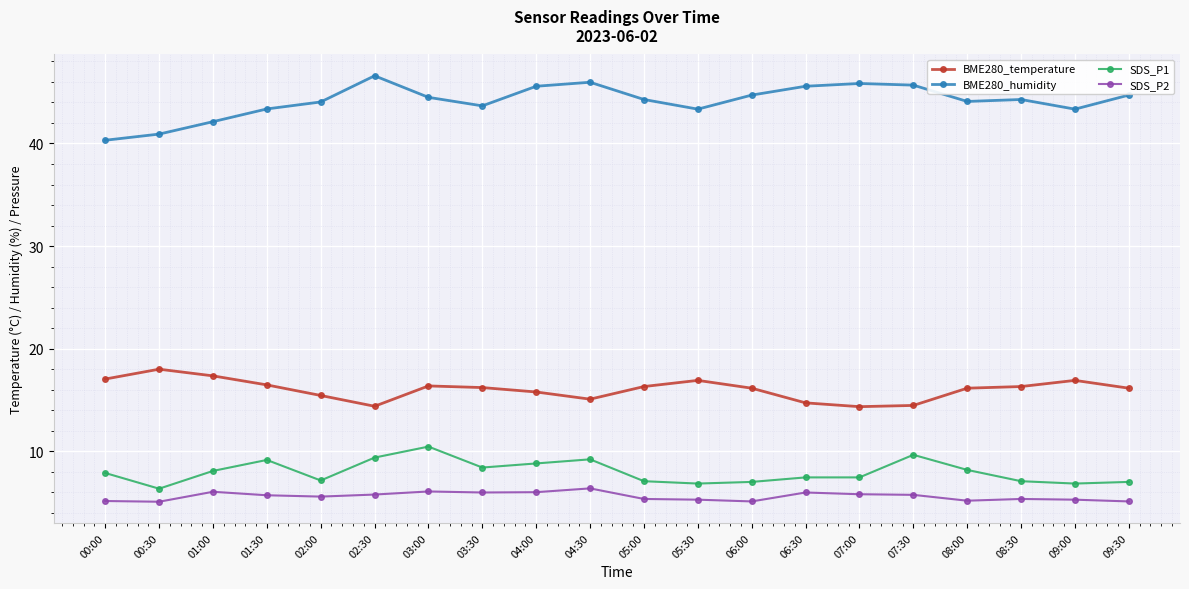

What is the minimum value shown in the chart?

5.1